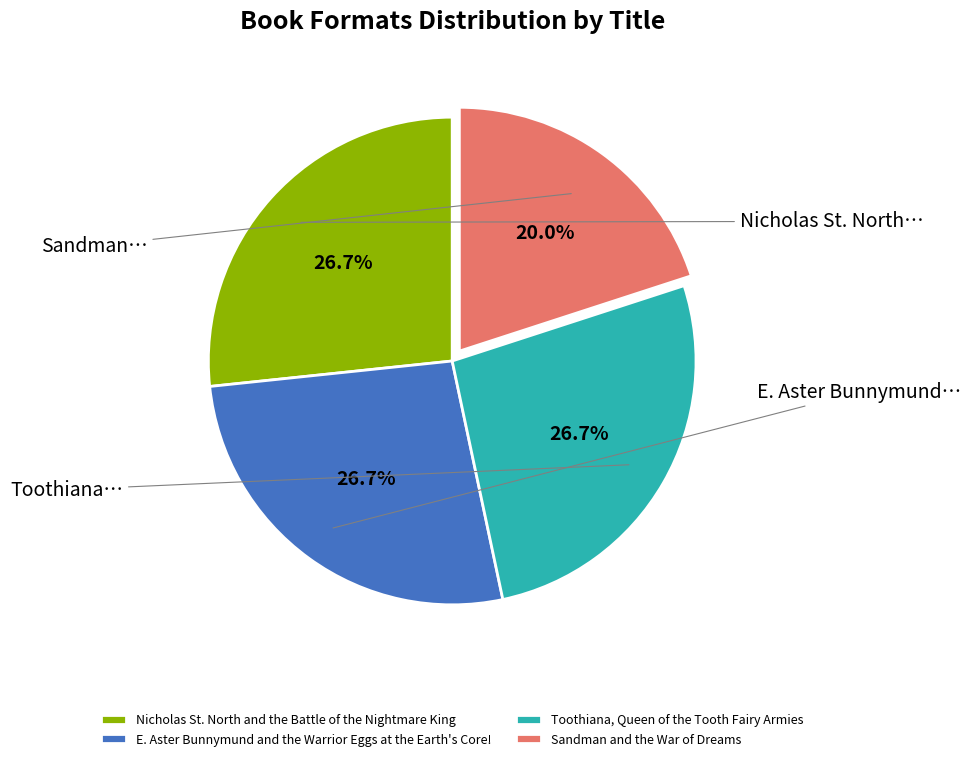

What portion of the pie excludes Nicholas St. North and the Battle of the Nightmare King?

73.3%